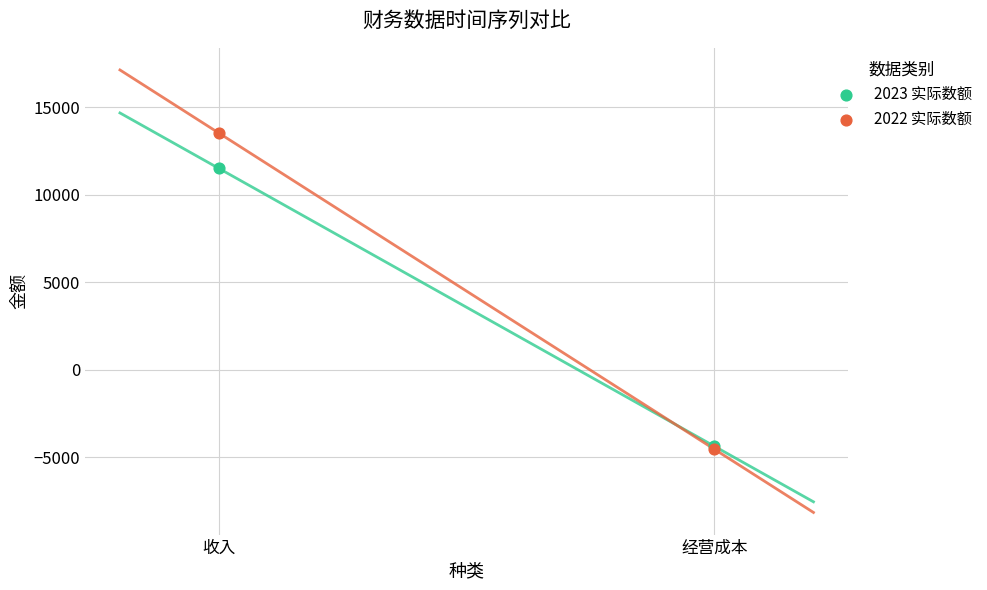

Across all series, what Y value is closest to 4489?

11506